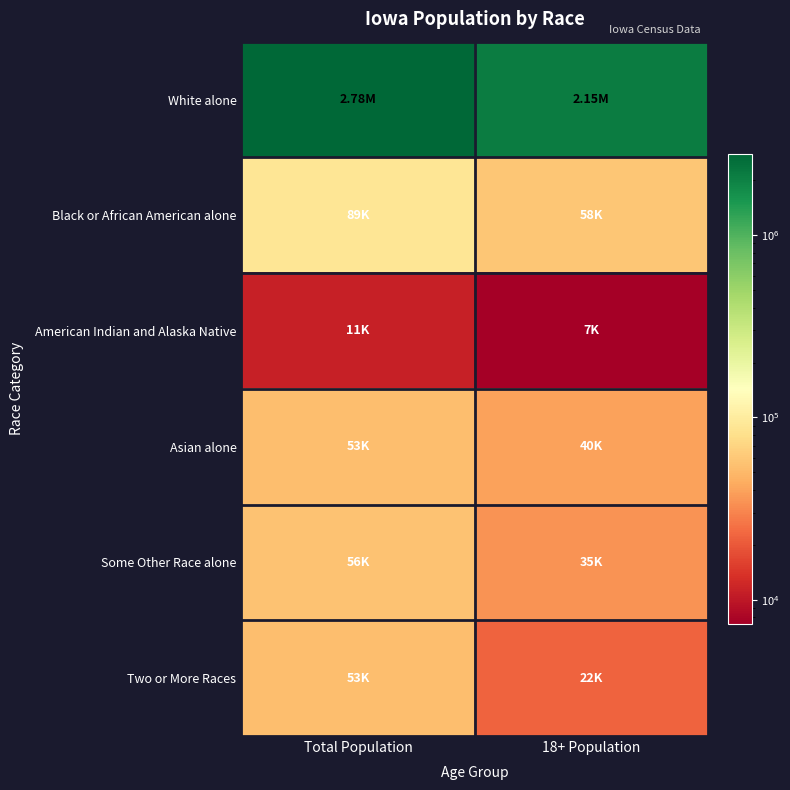

Which series changed the most between Total Population and 18+ Population?

White alone